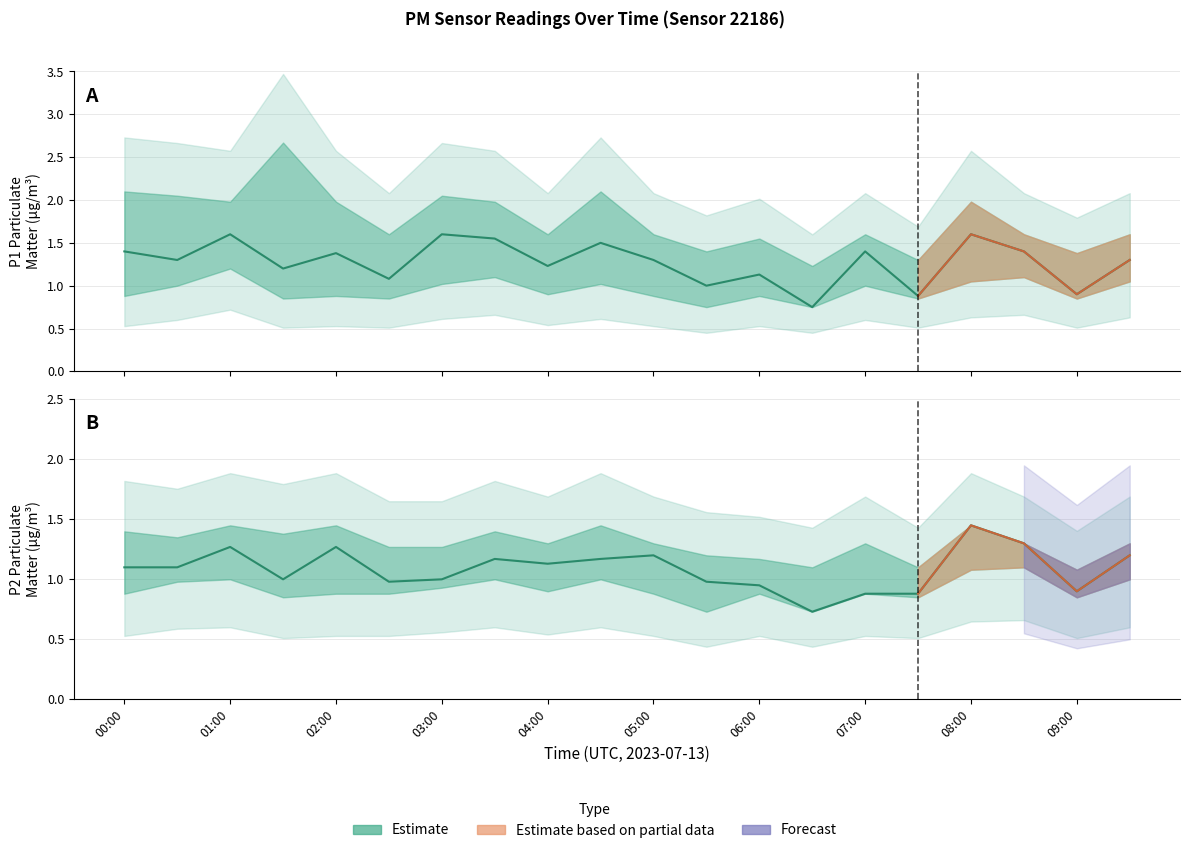

How many interior local peaks does the P1_upper series have?

6